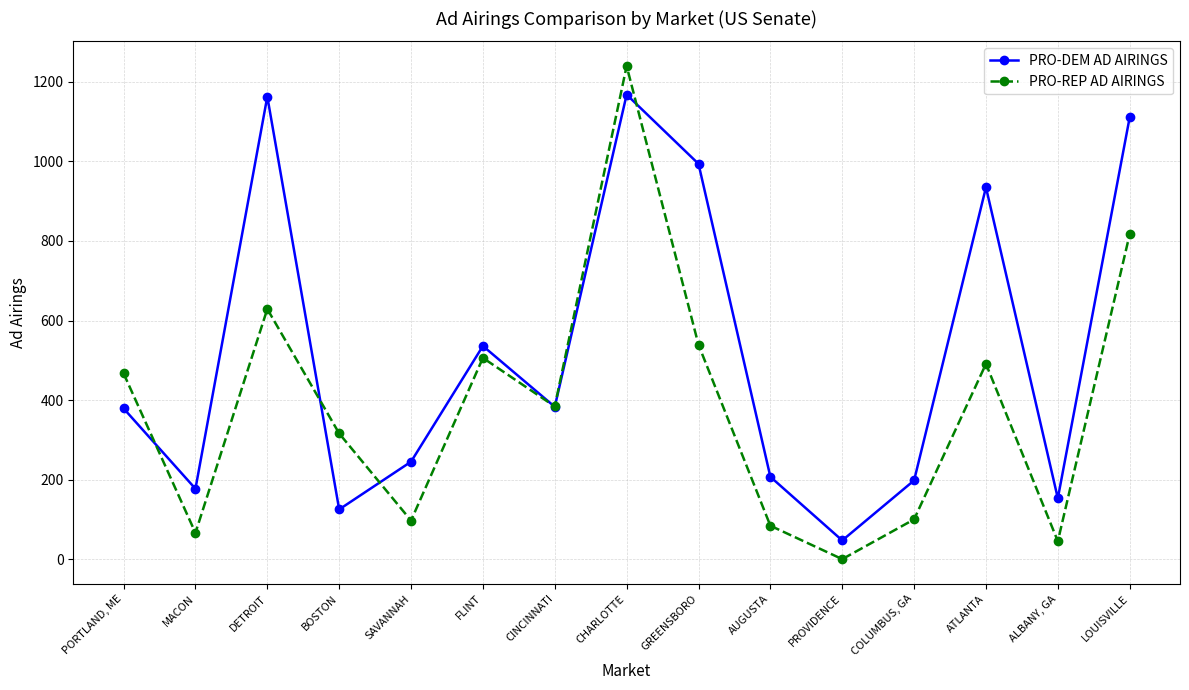

How many lines are shown in the chart?

2